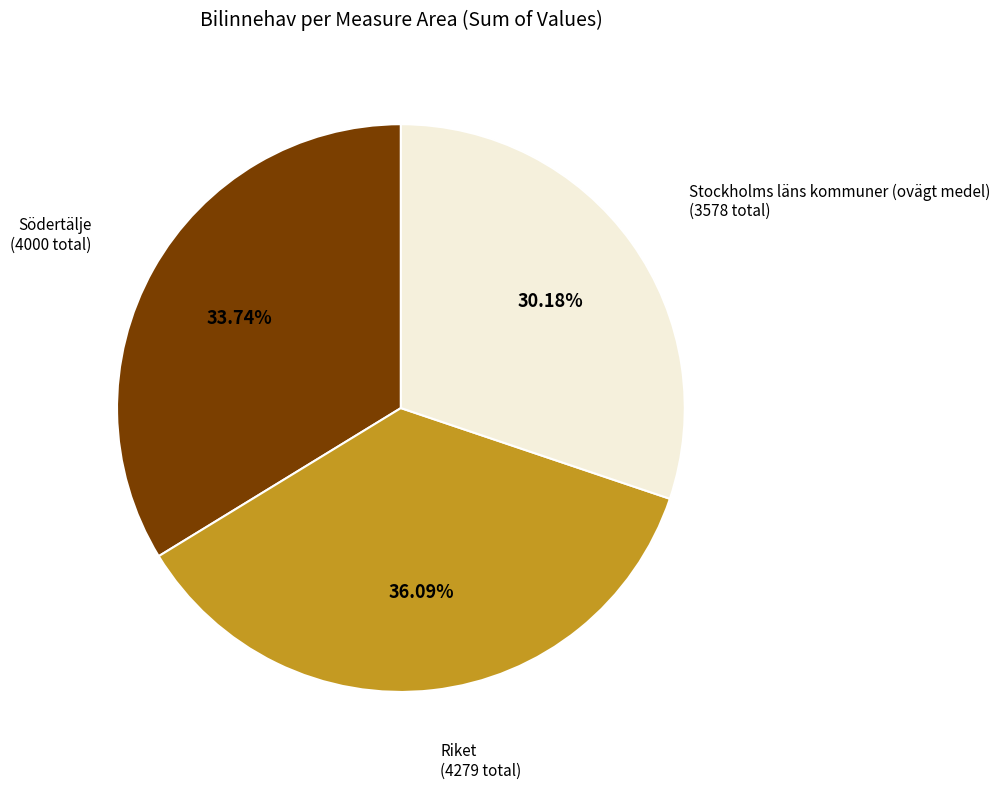

To the nearest percent, what percentage of the pie is Stockholms läns kommuner (ovägt medel)?

30%